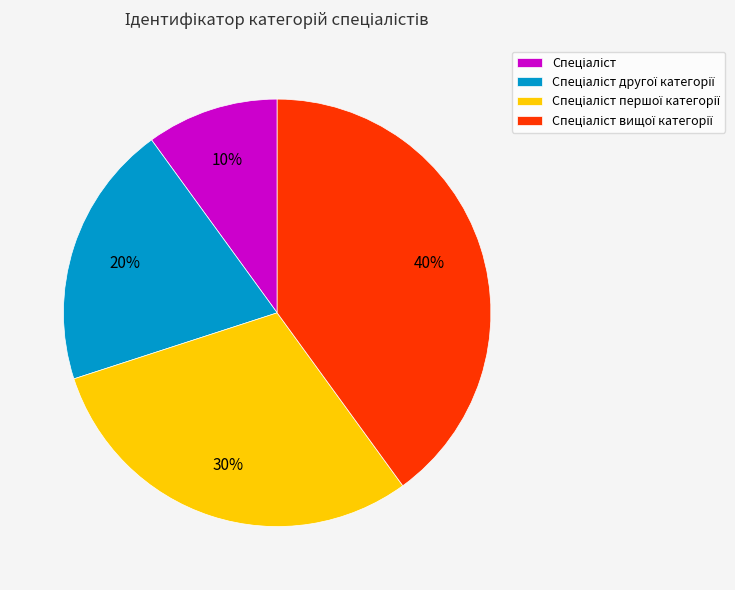

To the nearest percent, what is the difference between the largest and smallest slice percentages?

30%